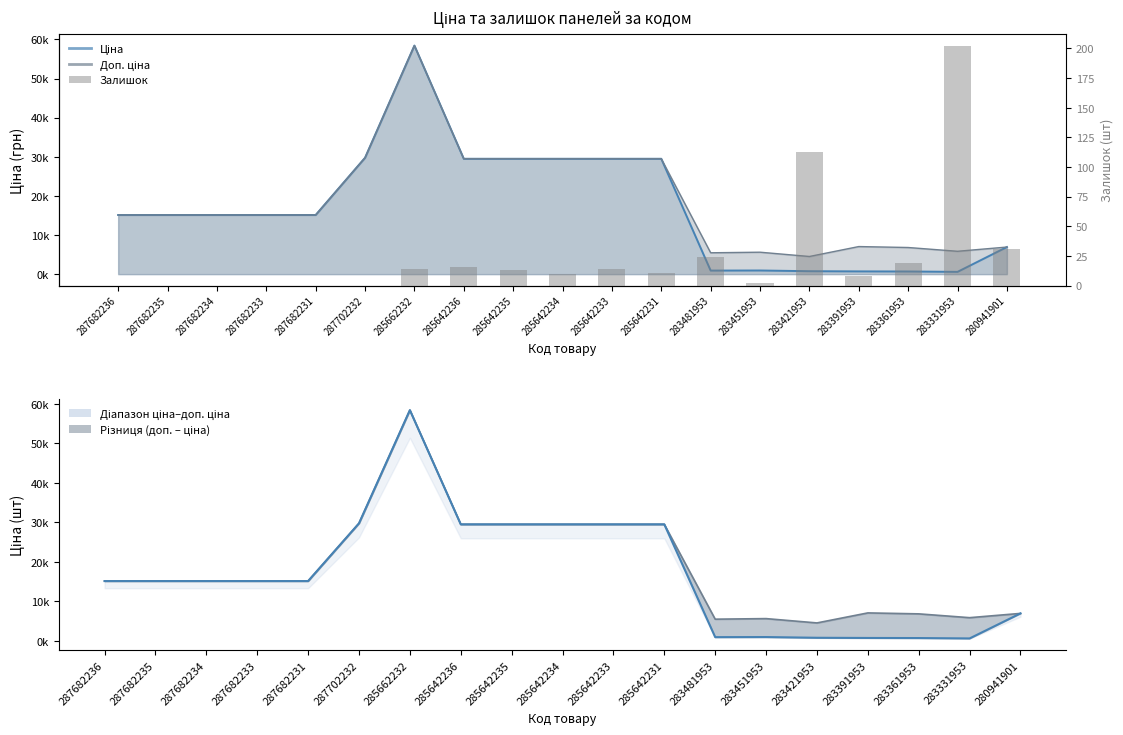

Is it true that the value at 285662232 is 14?

True